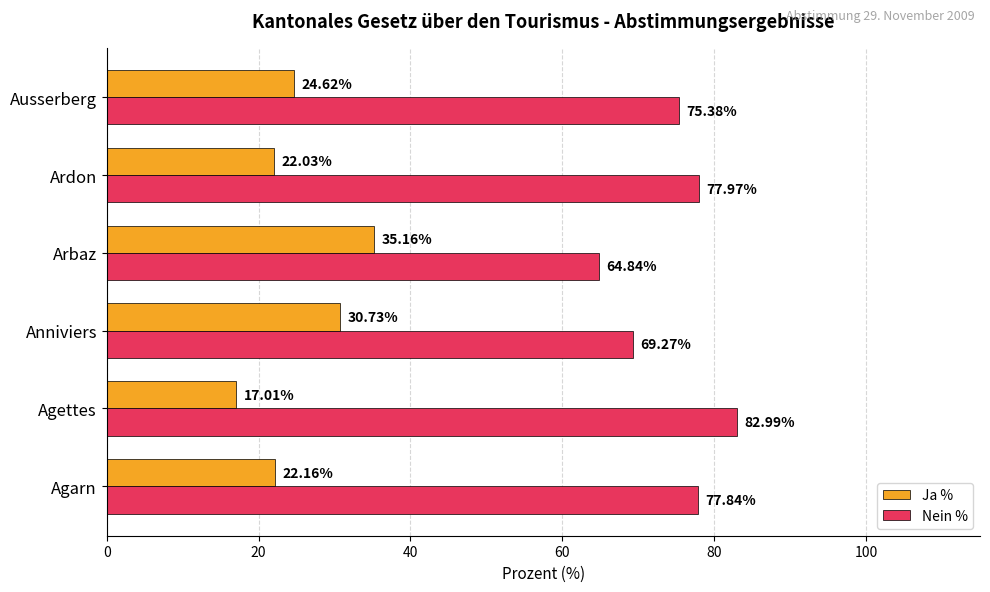

At how many categories does at least one series exceed 48?

6